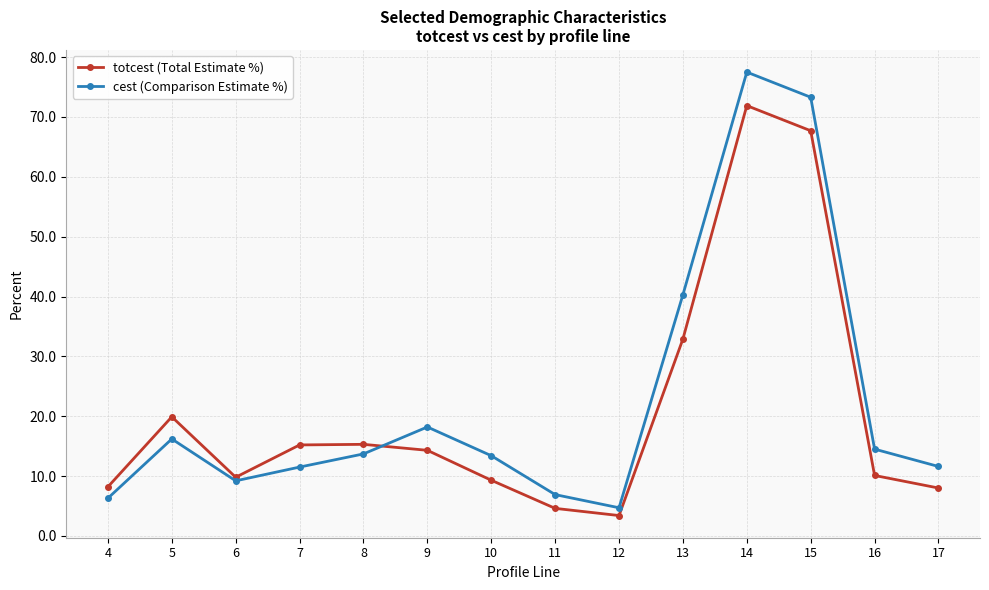

What is the value of the totcest (Total Estimate %) point at the 2nd from the left?

19.9